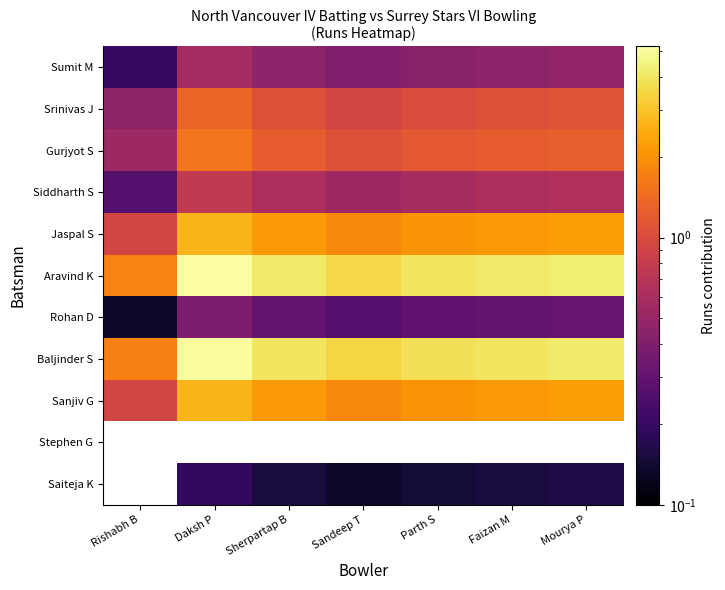

At which label does Gurjyot S reach its minimum?

Rishabh B